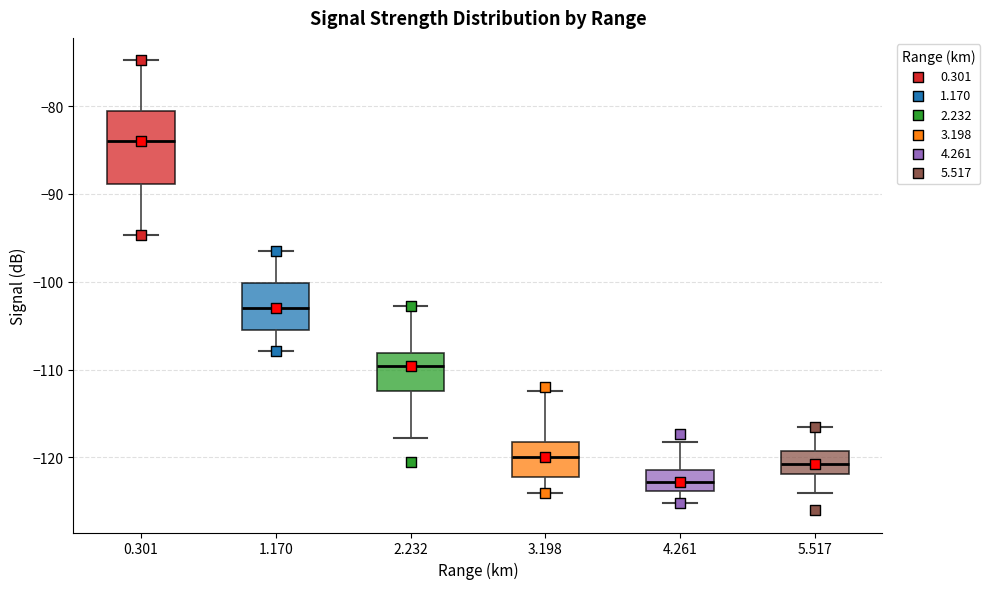

Which box has the lowest median line?

4.261